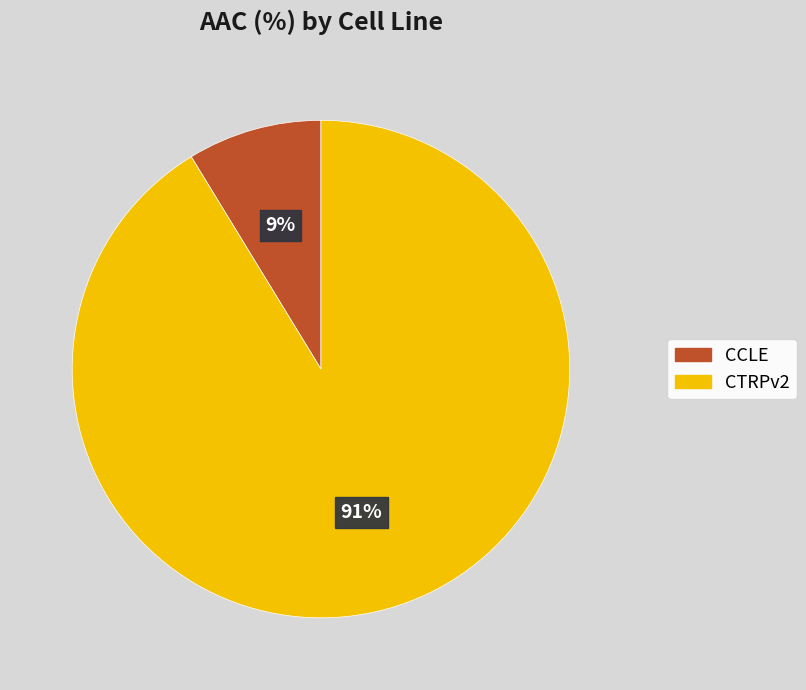

To the nearest percent, what is the average slice percentage?

50%